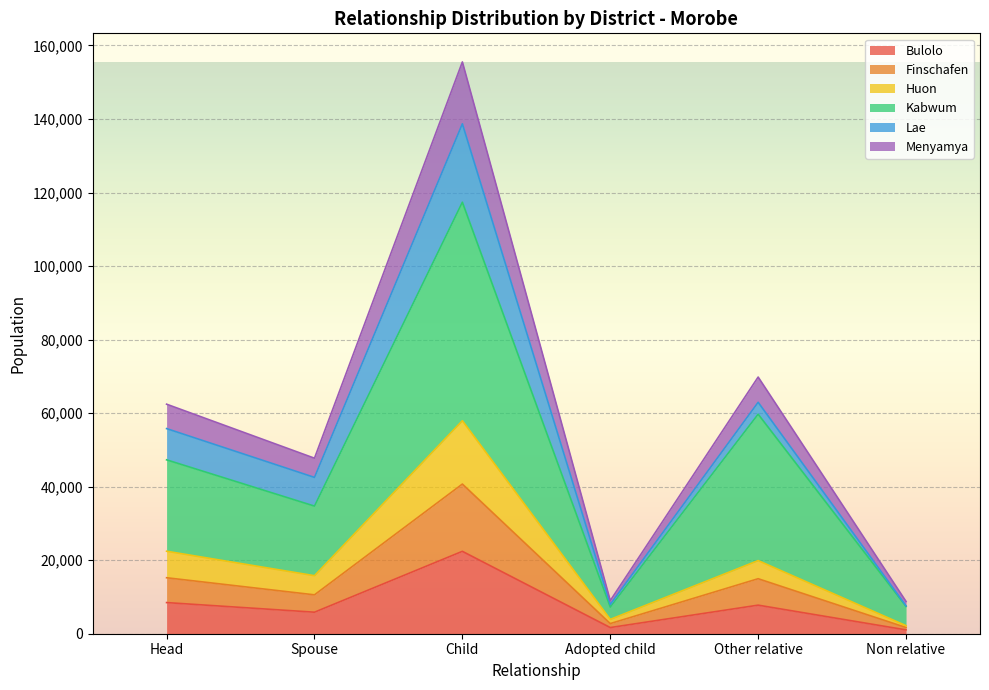

The value of Kabwum at Spouse is 61688. True or false?

False